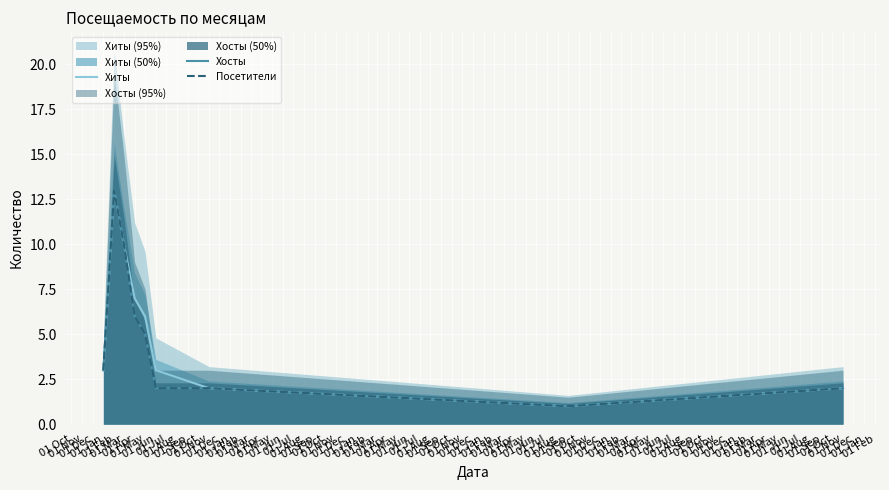

True or false: Хосты has a value of 2 at 01 Jun.

True